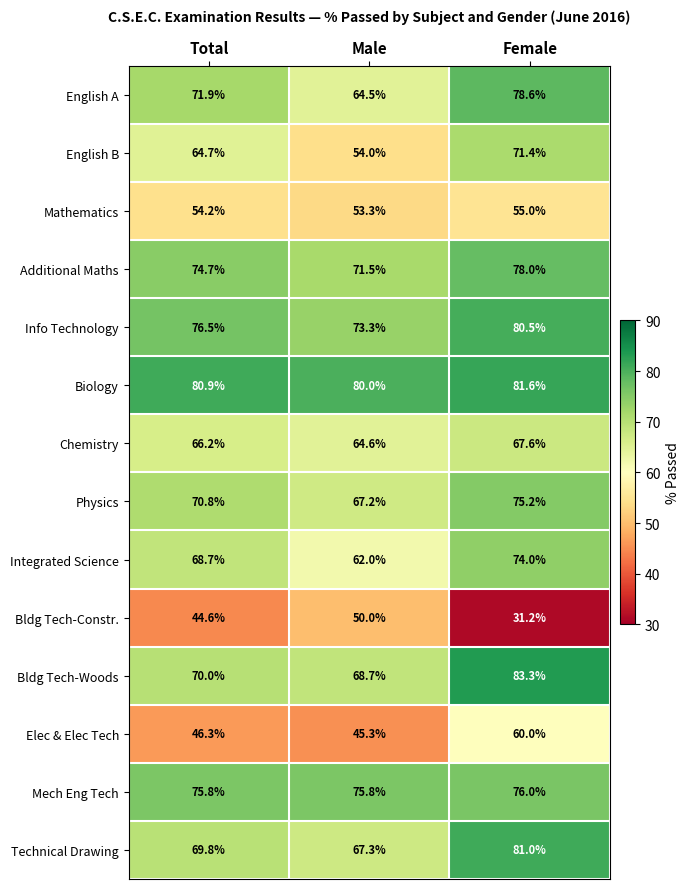

What is the total value across all series at Female?

993.4